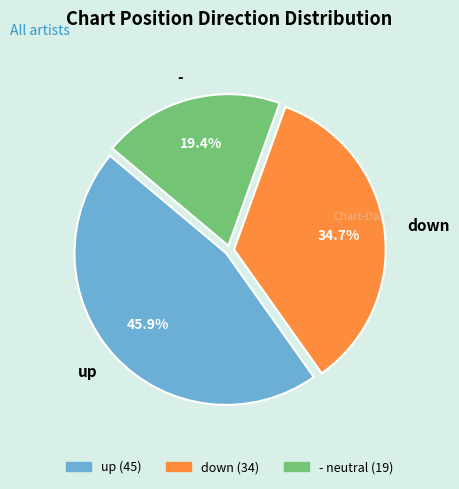

The - slice represents 27% of the pie. True or false?

False